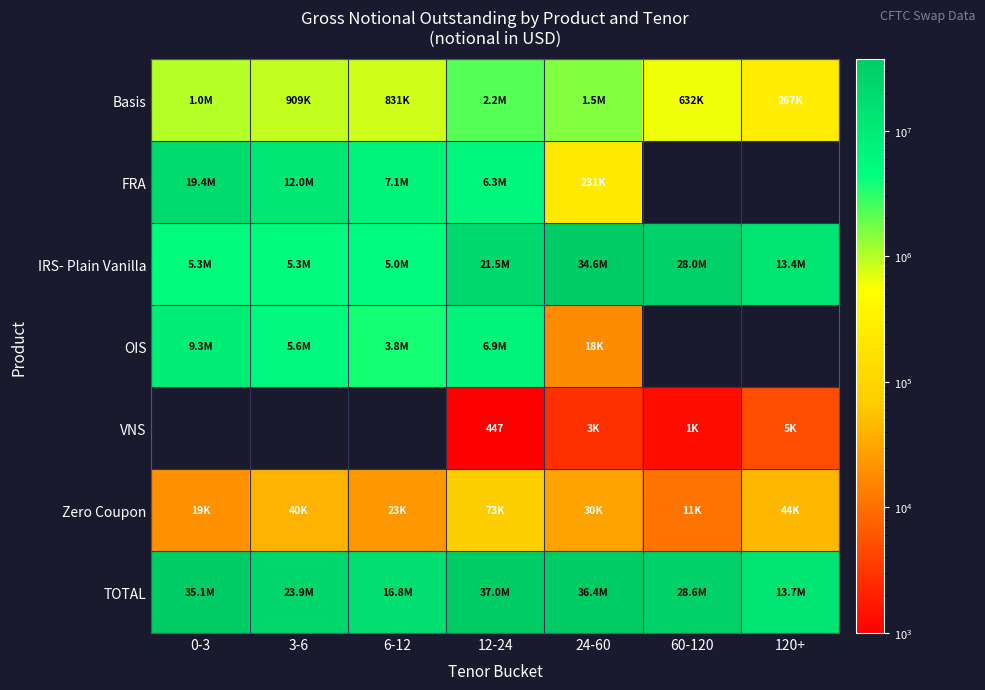

What is the approximate value of OIS at 12-24?

6869334.0